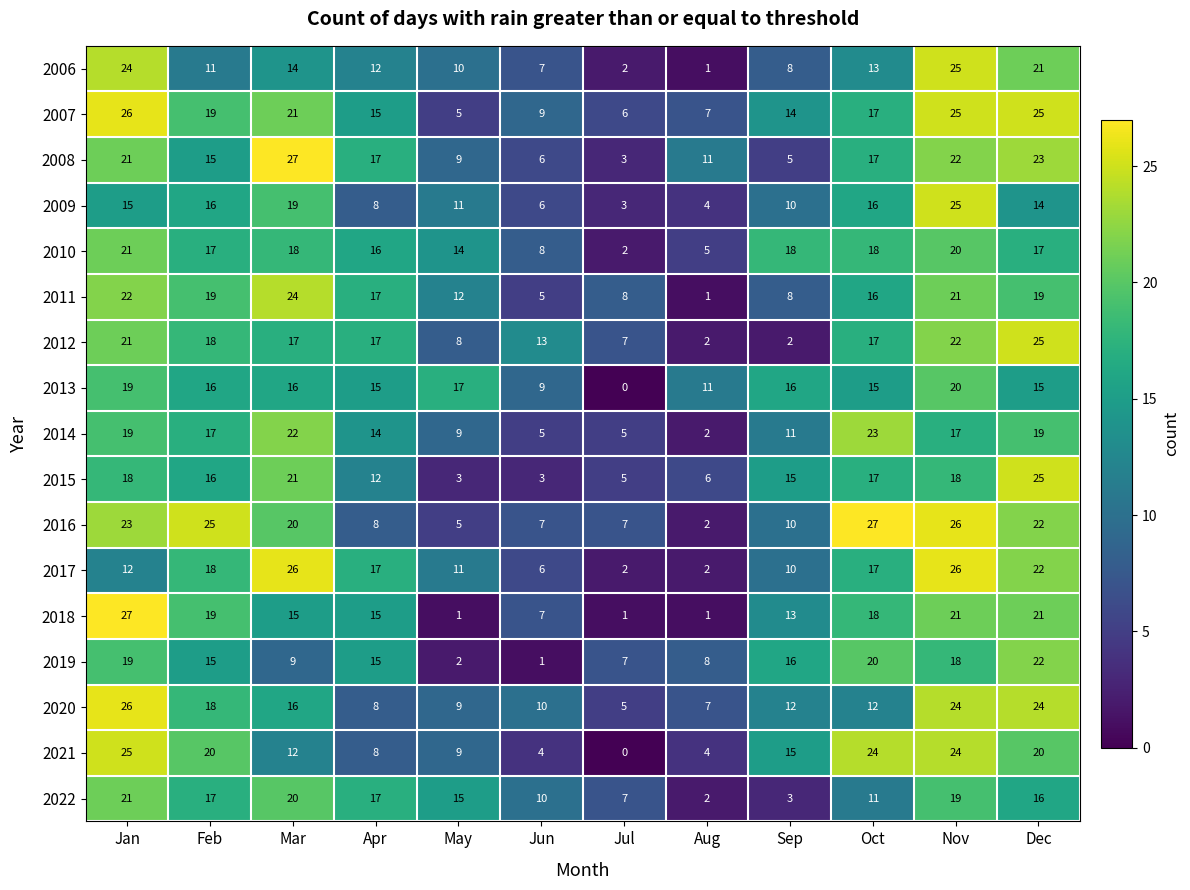

What is the spread (max minus min) of values at Feb?

14